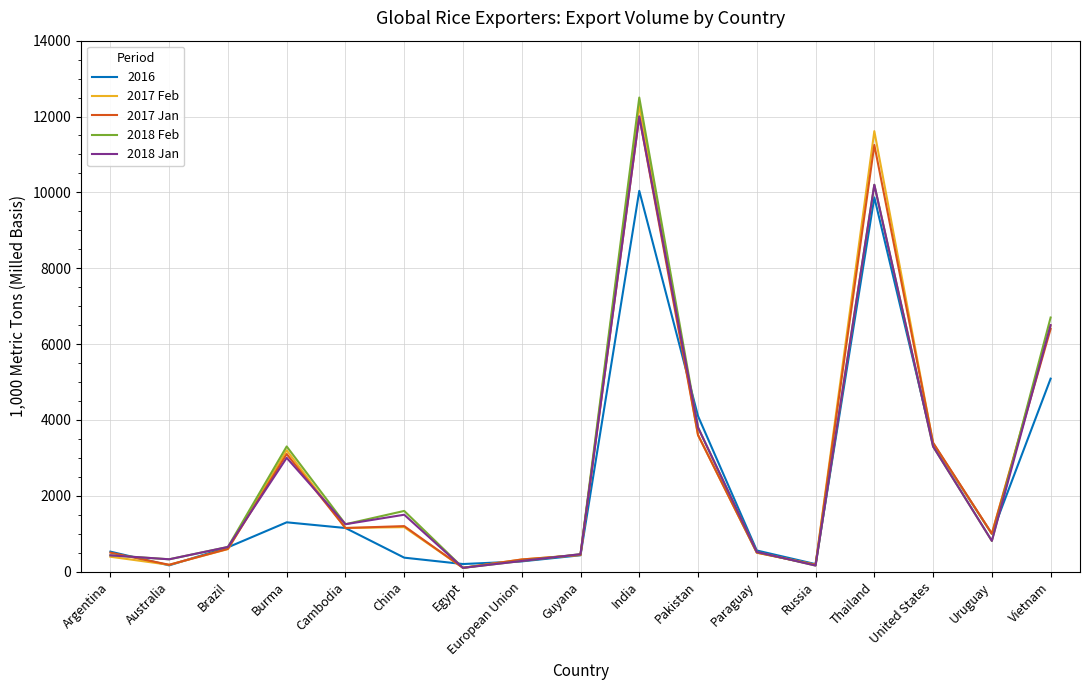

The value of 2018 Feb at European Union is 280. True or false?

True